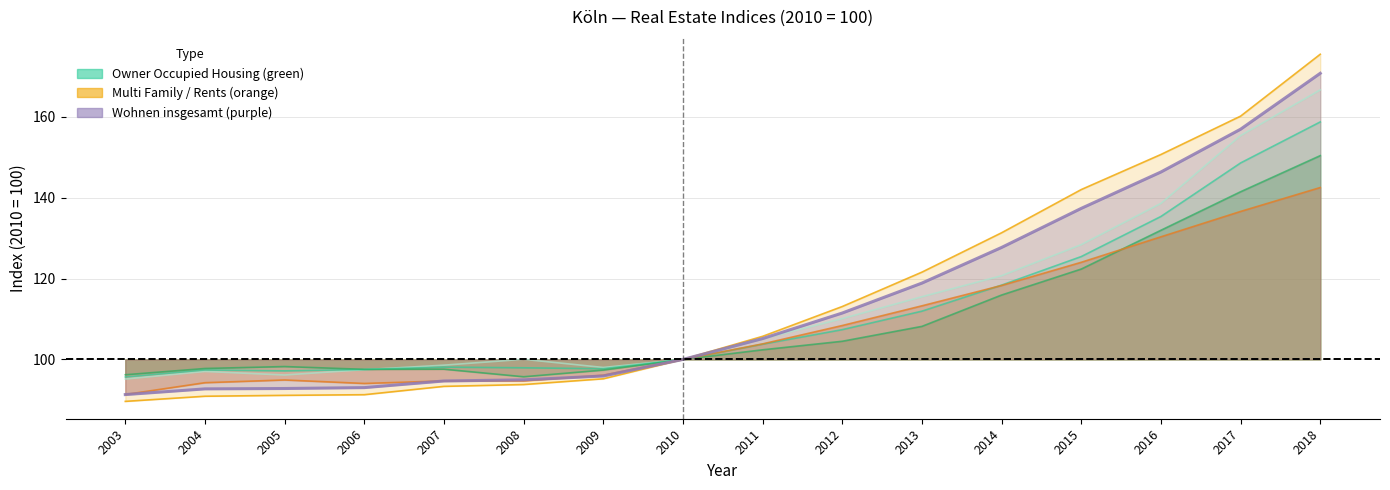

What is the value of the Residential Rents point at the 11th from the left?

113.2